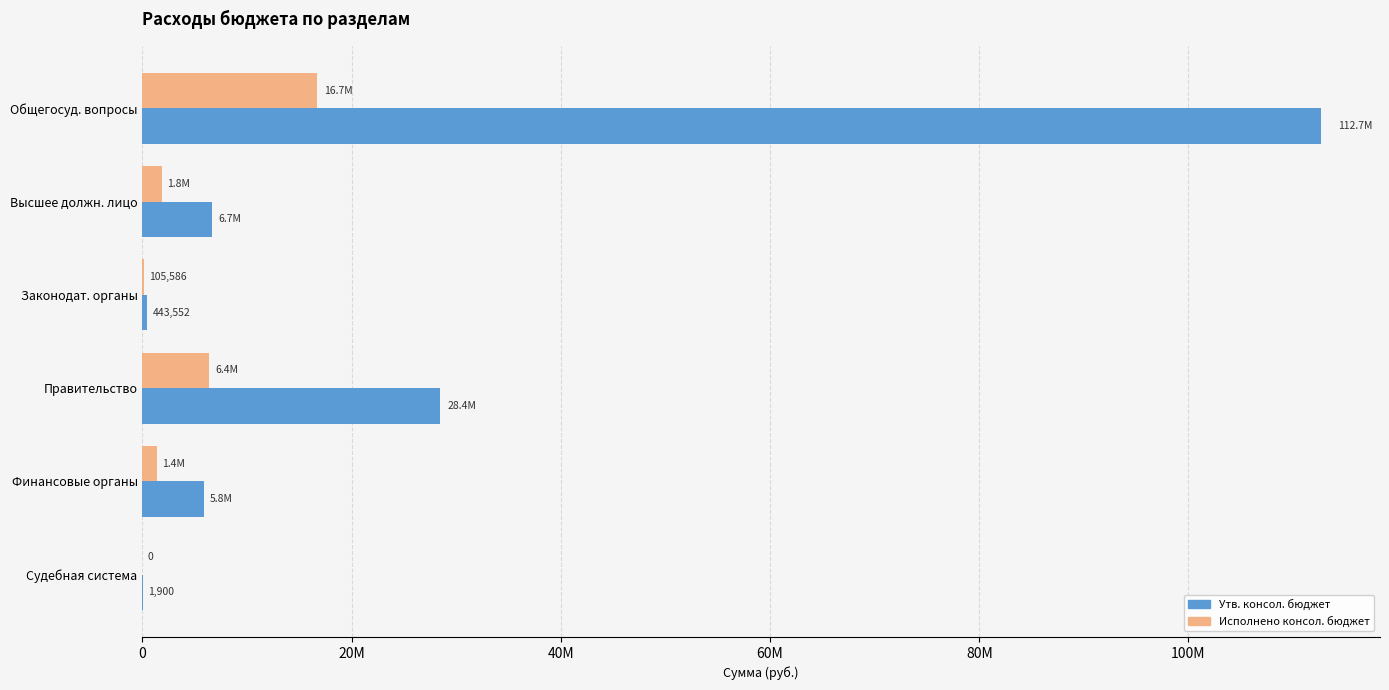

What are all the series names shown in the legend?

Утв. консол. бюджет, Исполнено консол. бюджет